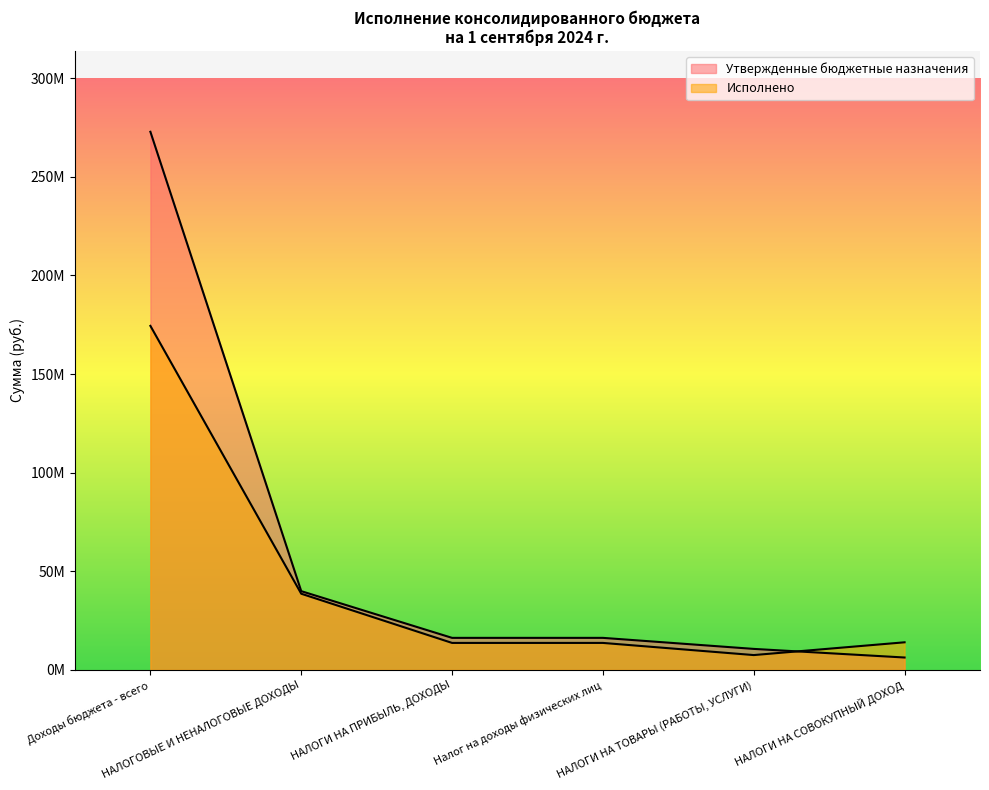

What is the greatest value displayed?

272848005.8